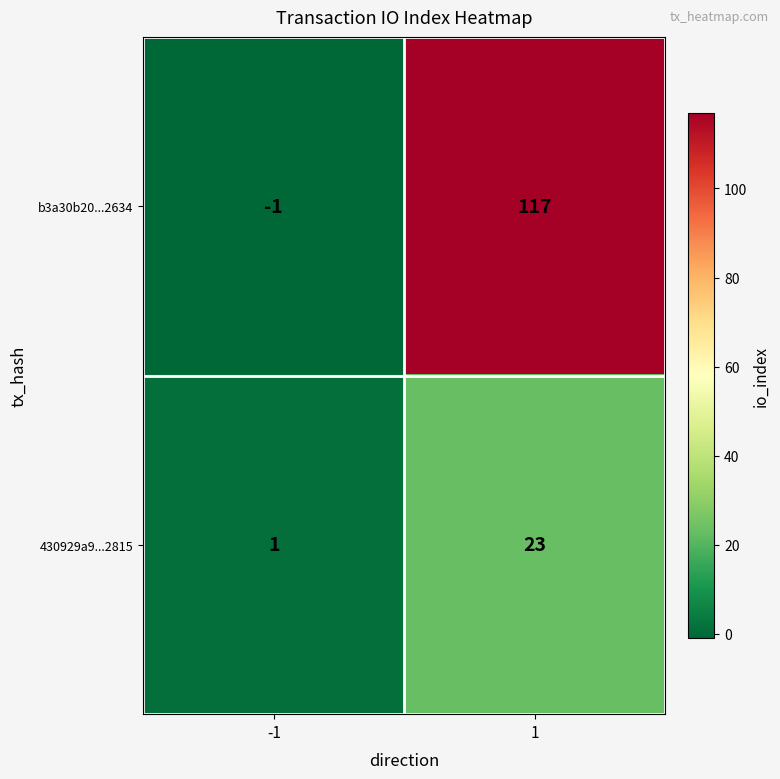

Which series has the widest spread of values?

b3a30b20...2634